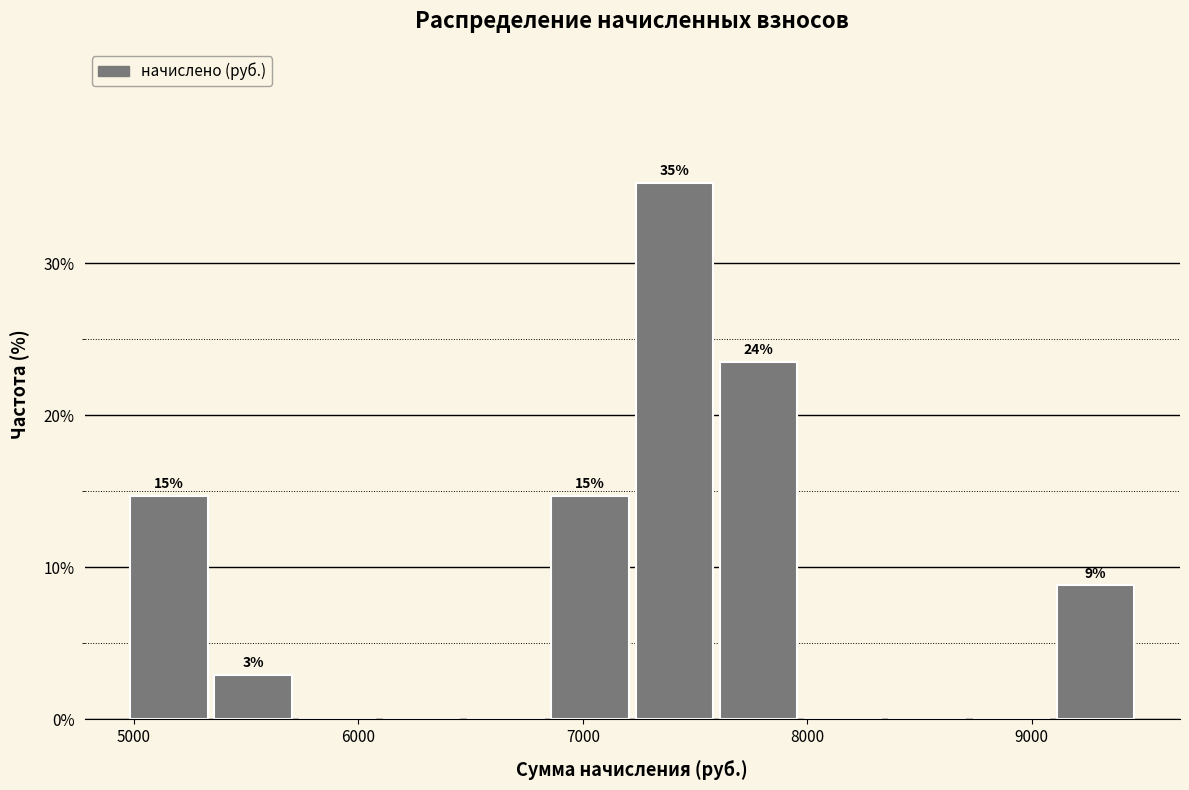

Around what value on the x-axis is the tallest bar? Give the approximate position of its centre, as read against the axis.

7400